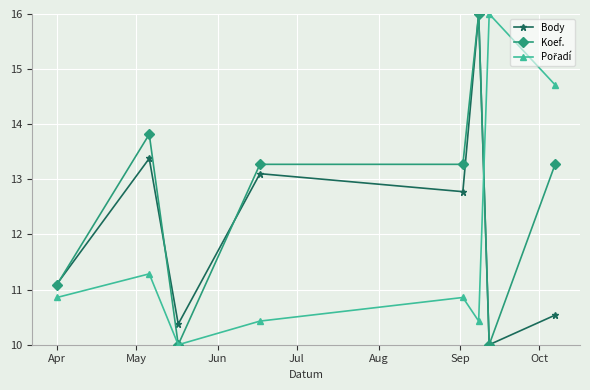

What is the value of the Koef. point at the 2nd from the left?

13.8